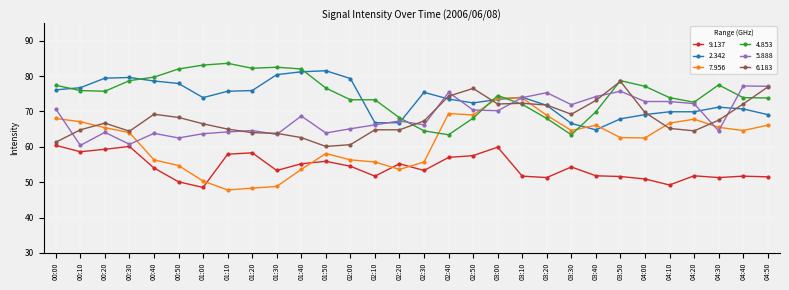

The value of 2.342 at 00:40 is 78.6. True or false?

True